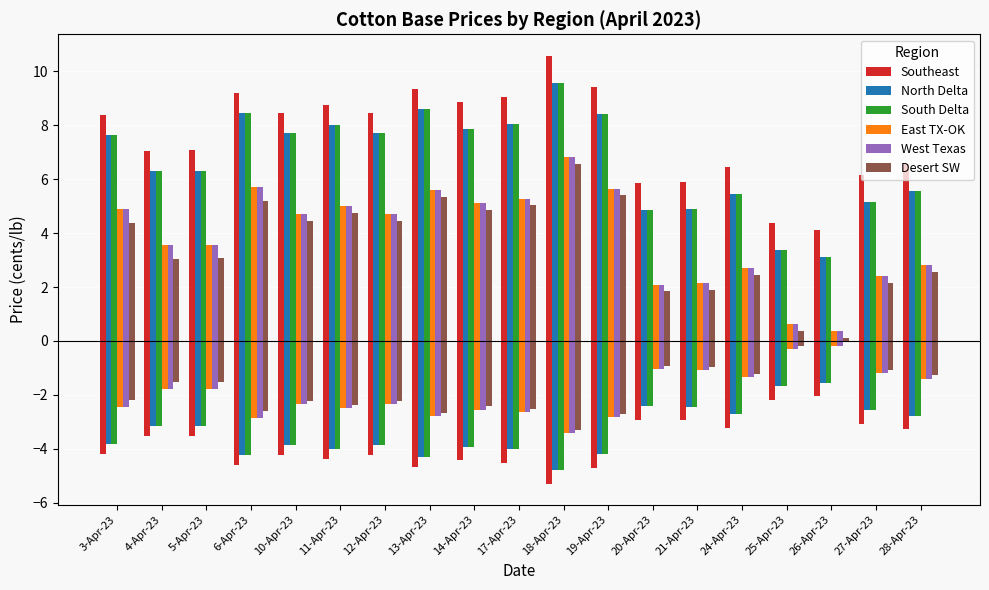

At which label is South Delta closest to 6?

4-Apr-23